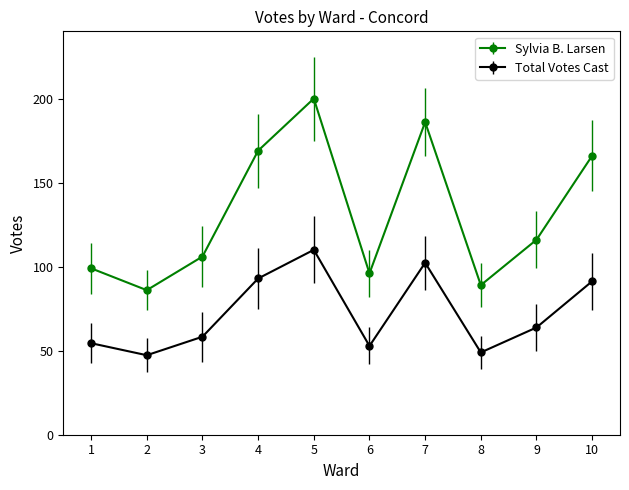

What is the minimum value shown in the chart?

47.3